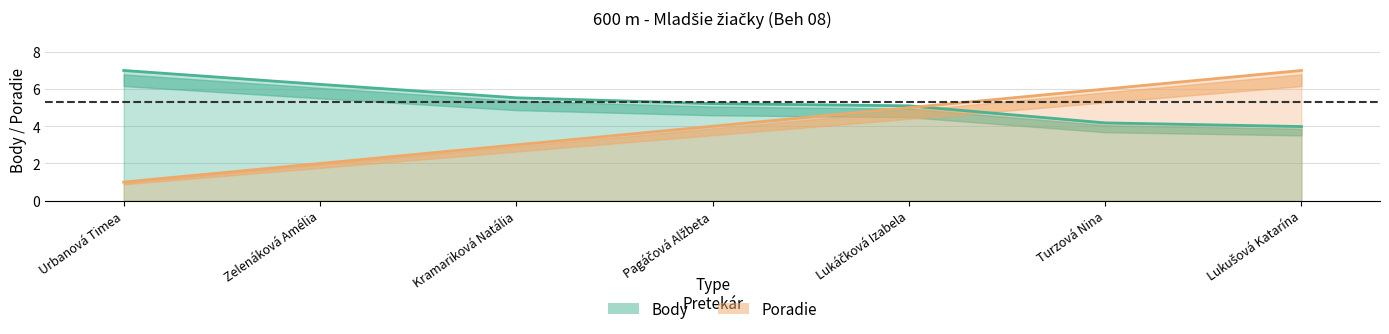

What is the sum of the Poradie values at Pagáčová Alžbeta and Kramariková Natália?

7.0